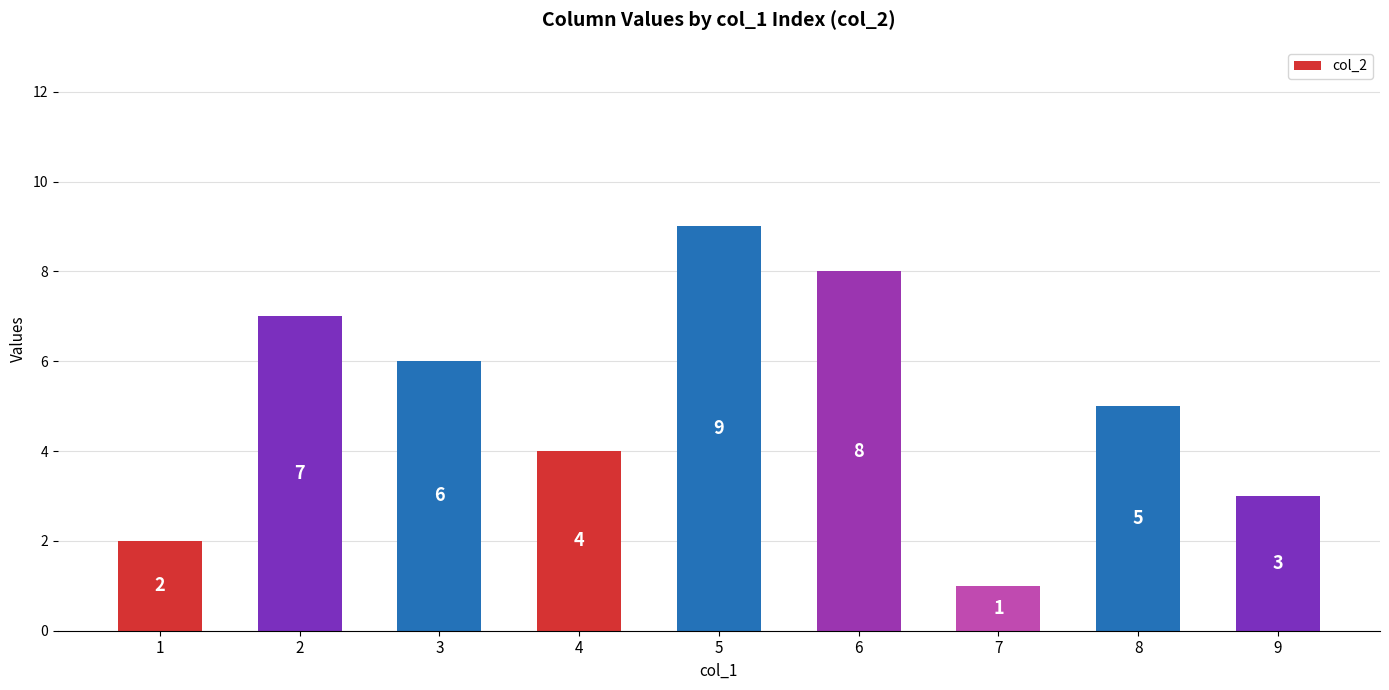

Reading left to right, list all the values displayed in this chart.

2	7	6	4	9	8	1	5	3